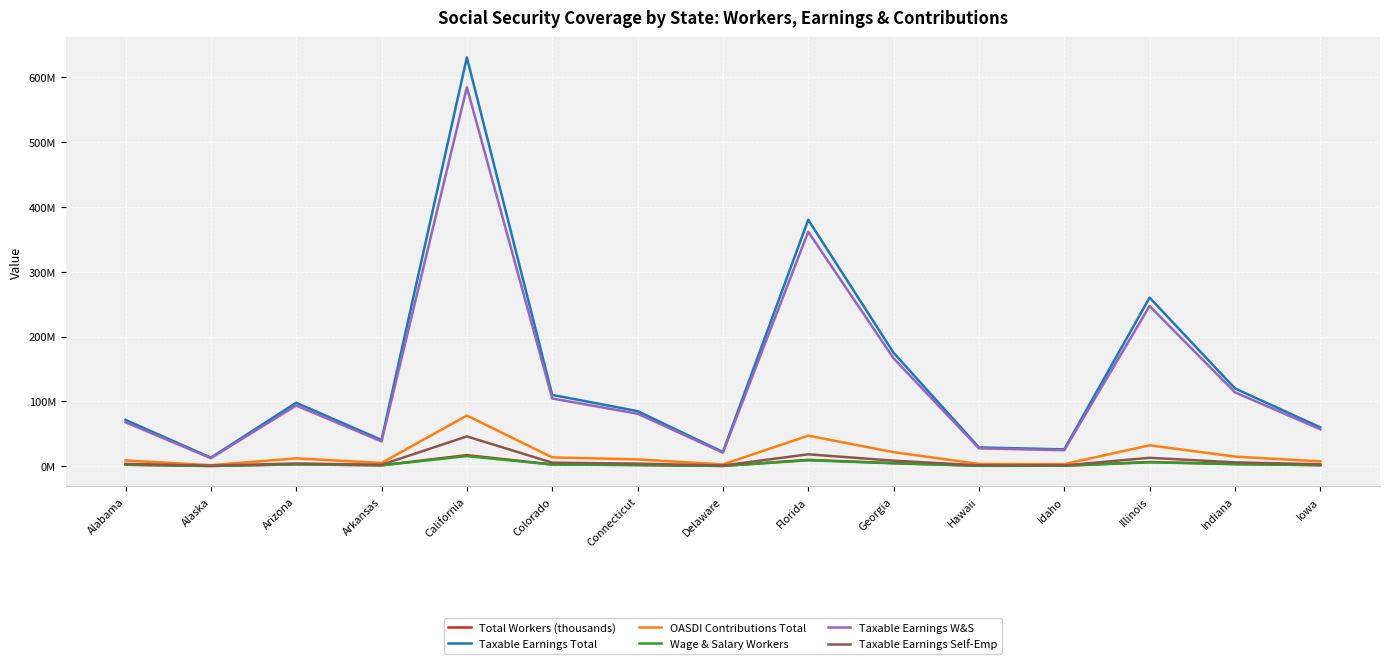

Reading right to left, what are all the values shown in this chart?

Total Workers (thousands): 1700000	3400000	6500000	820000	710000	4800000	9800000	490000	1900000	2779643	17118416	1482518	2984210	388895	2375338
Taxable Earnings Total: 60000000	120000000	260000000	26000000	29000000	175000000	380000000	22000000	85000000	110000000	630473572	40492175	97870268	13258854	71411753
OASDI Contributions Total: 7440000	14880000	32240000	3224000	3596000	21700000	47120000	2728000	10540000	13640000	78178723	5021030	12135913	1644098	8855057
Wage & Salary Workers: 1600000	3200000	6100000	762000	668000	4500000	9200000	460000	1780000	2600000	15655515	1390554	2834591	367208	2234190
Taxable Earnings W&S: 57000000	114000000	247000000	24700000	27590000	166400000	361600000	20900000	81000000	104500000	584470495	38257954	93580665	12421879	67778257
Taxable Earnings Self-Emp: 3000000	6000000	13000000	1300000	1410000	8600000	18400000	1100000	4000000	5500000	46003077	2234221	4289603	836975	3633496